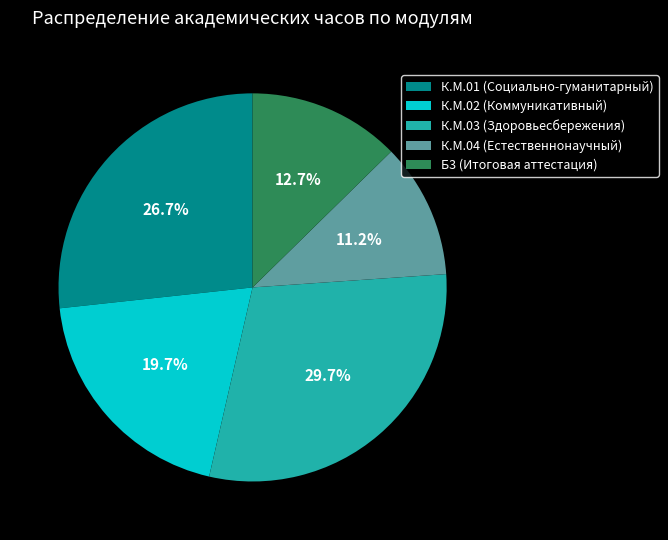

Count the number of slices in the pie.

5